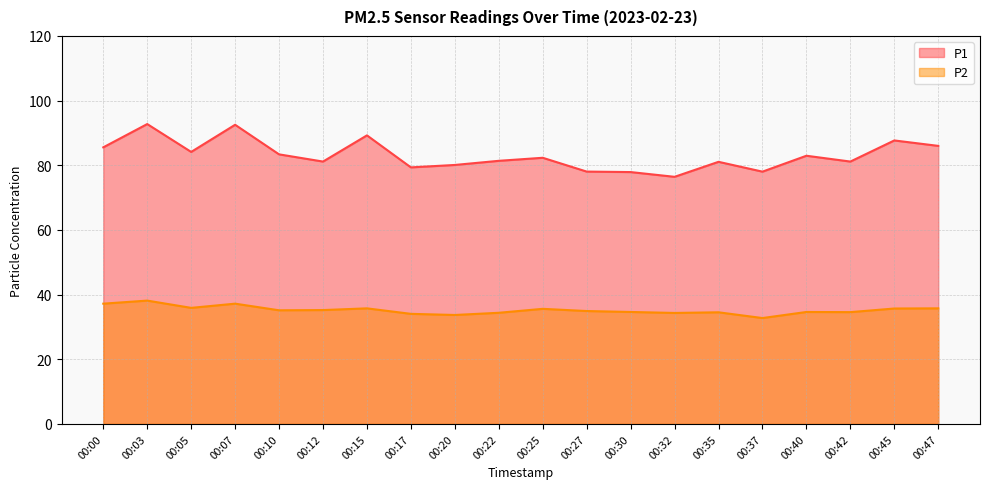

What is the approximate value of P1 at 00:22?

81.4